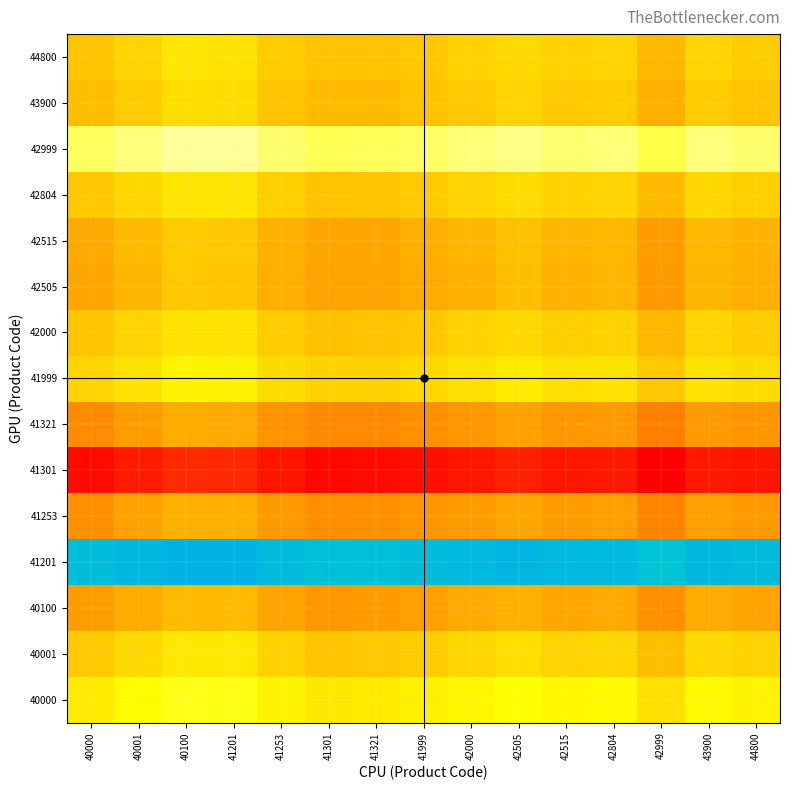

Which category has the lowest value across all series?

42999